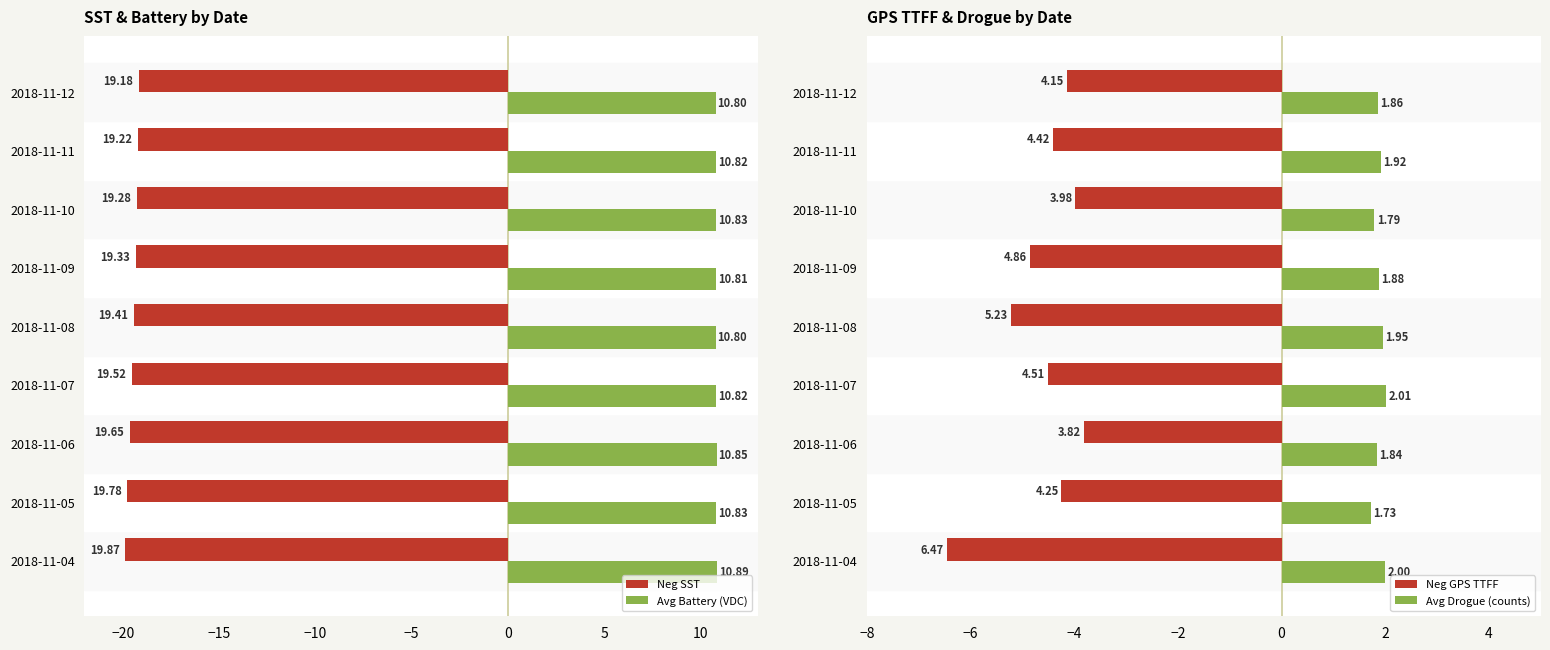

What are all the series names shown in the legend?

Neg SST, Avg Battery (VDC), Neg GPS TTFF, Avg Drogue (counts)